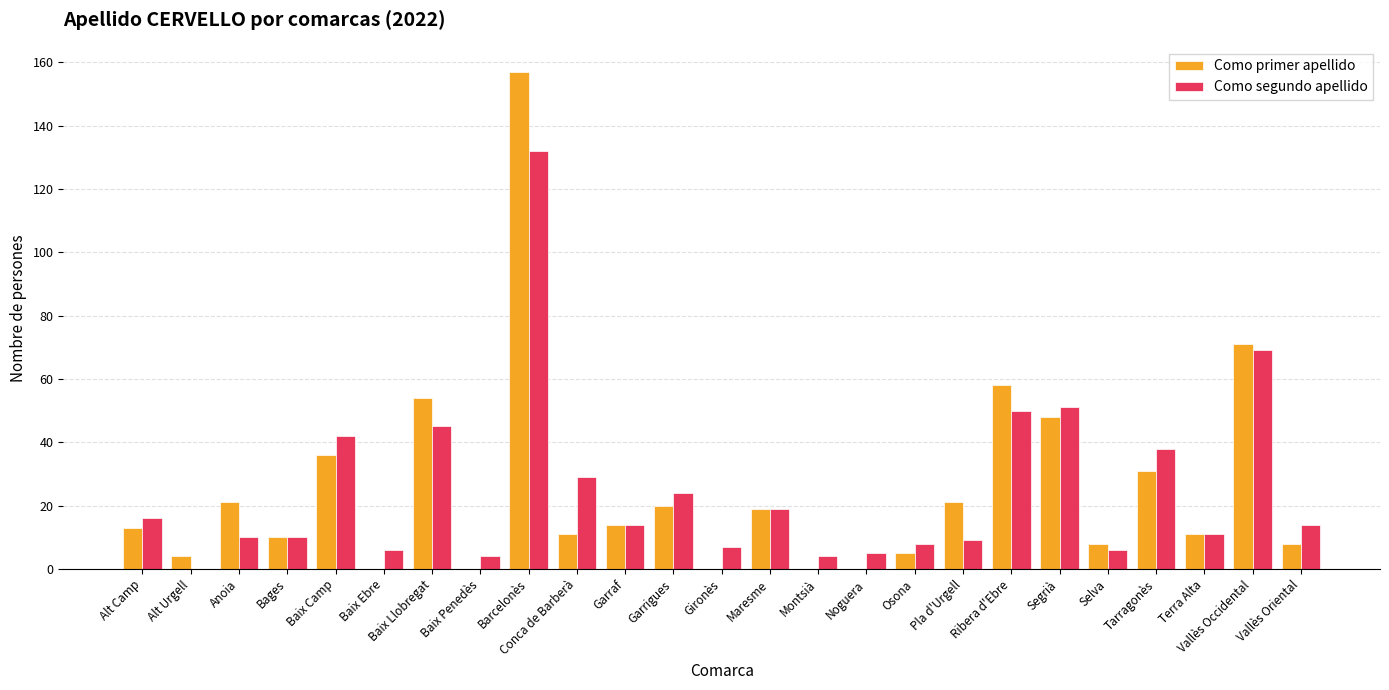

What is the approximate value of Como primer apellido at Garraf?

14